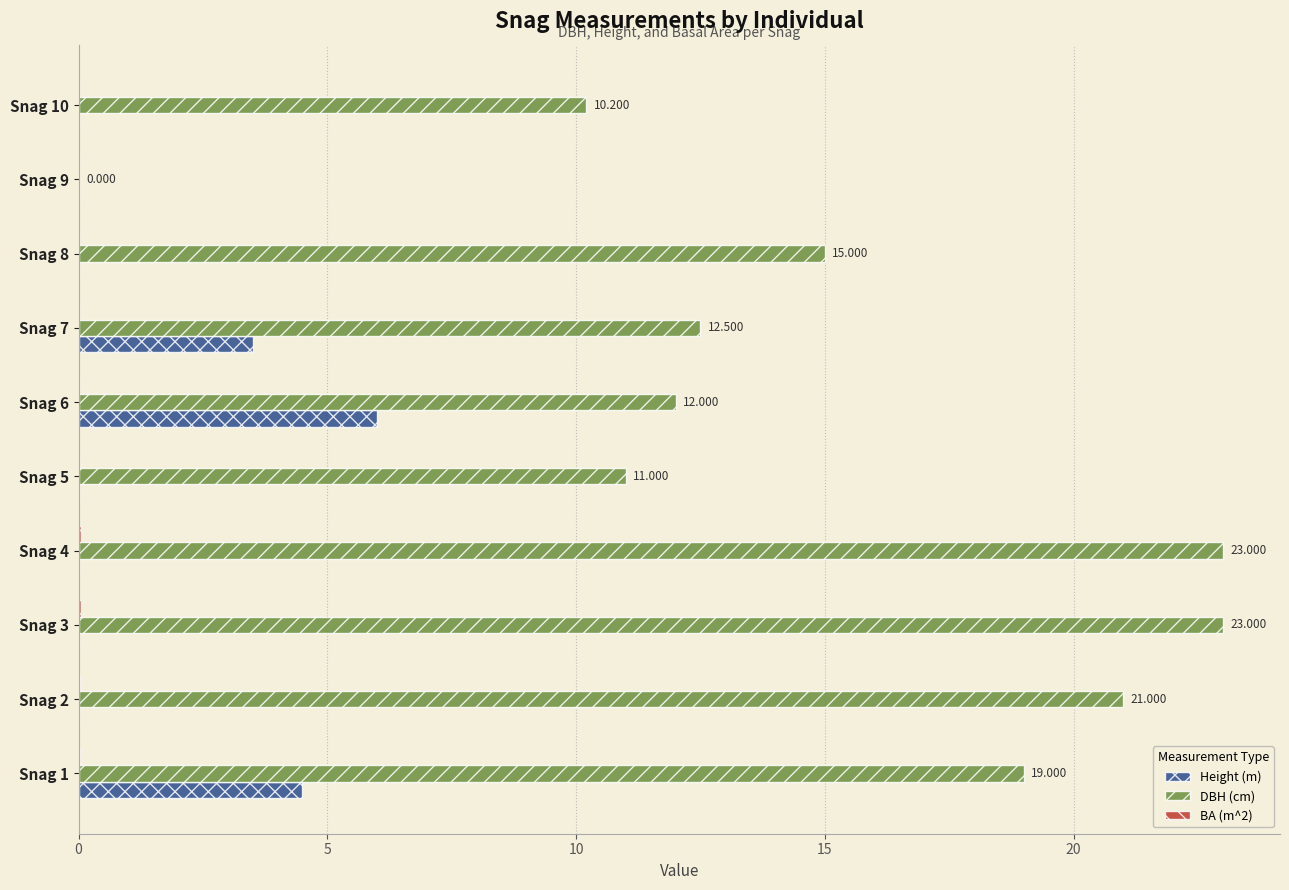

How many series are shown in this chart?

3